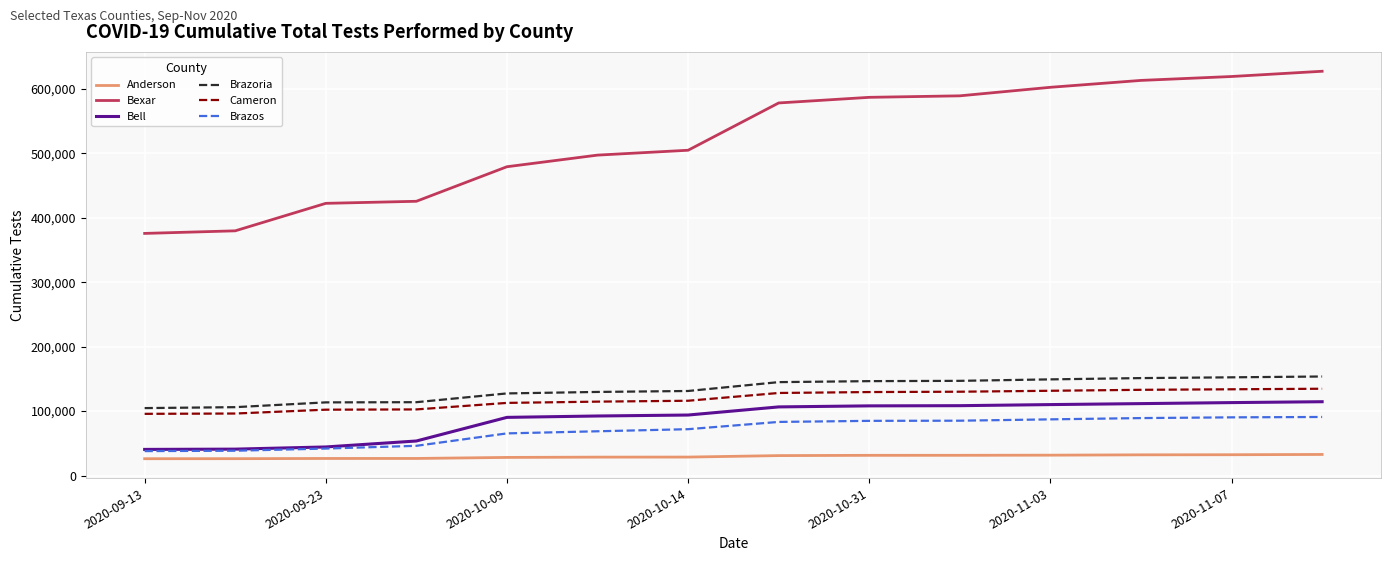

True or false: Cameron and Bell intersect in this chart.

False